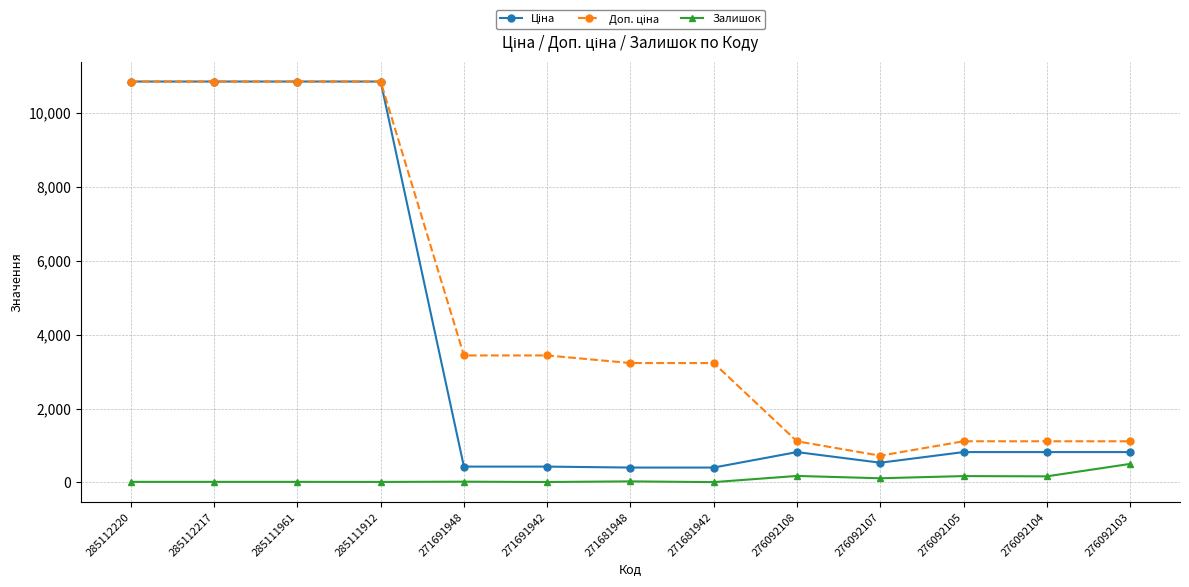

What is the total value across all series at 276092103?

2438.0